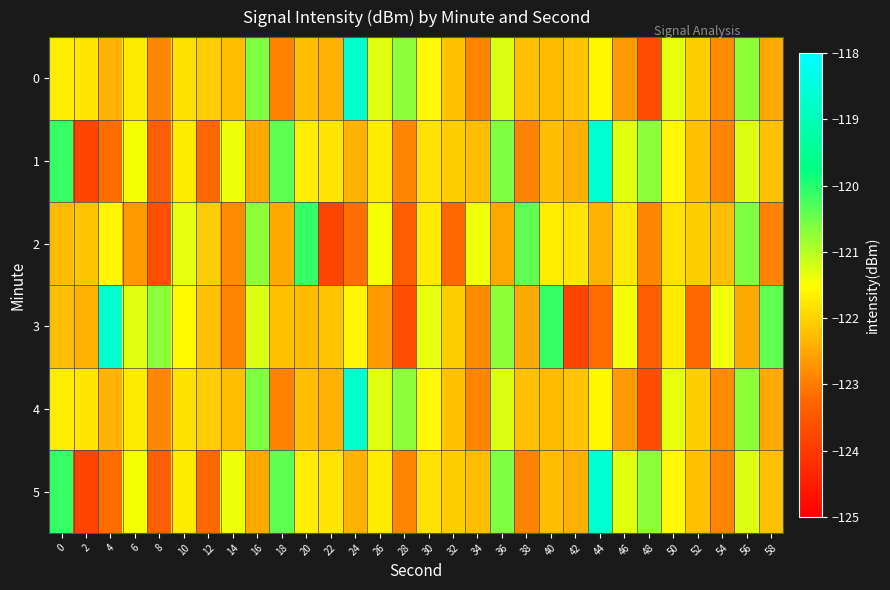

What is the total value across all series at 28?

-734.1